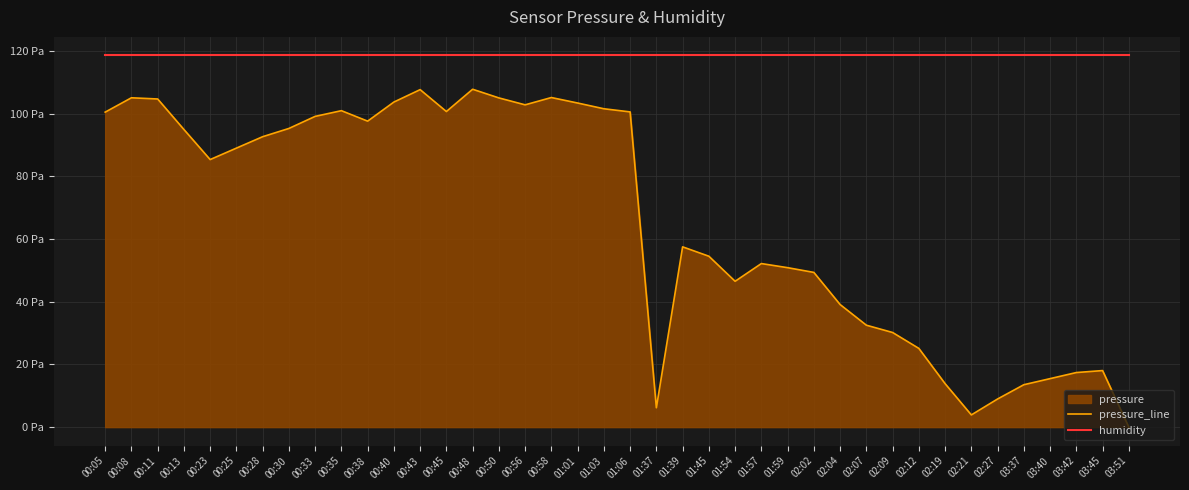

Is it true that humidity equals 56.0 at 00:48?

False